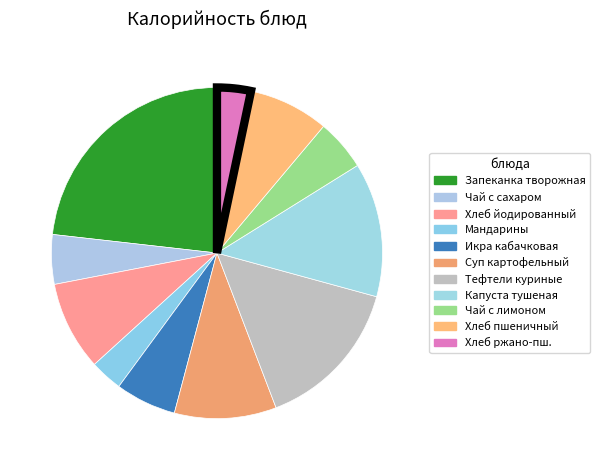

How many slices are in this pie chart?

11